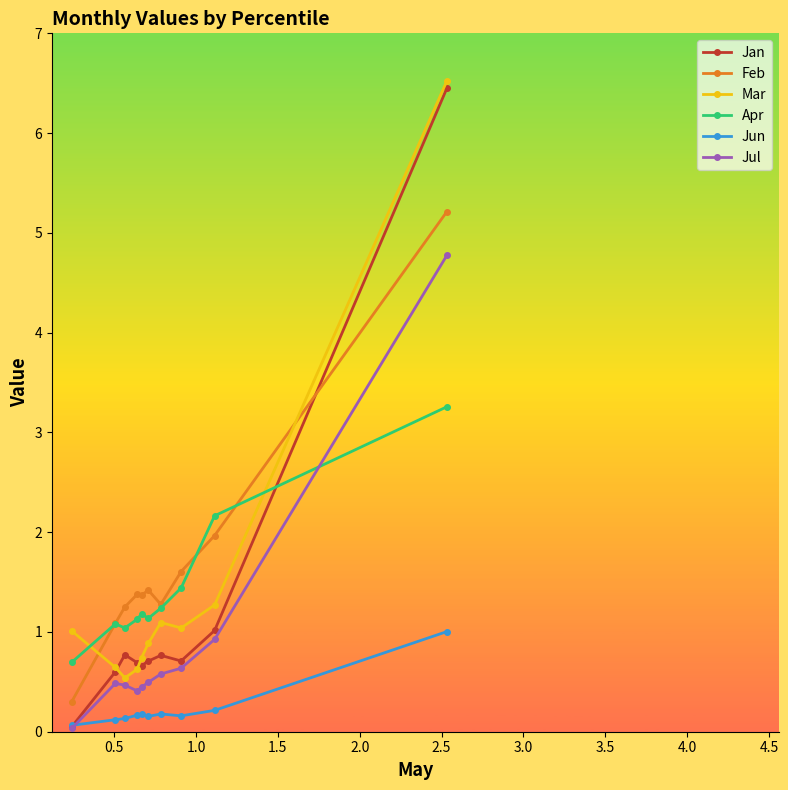

Which series has the widest spread of values?

Jan